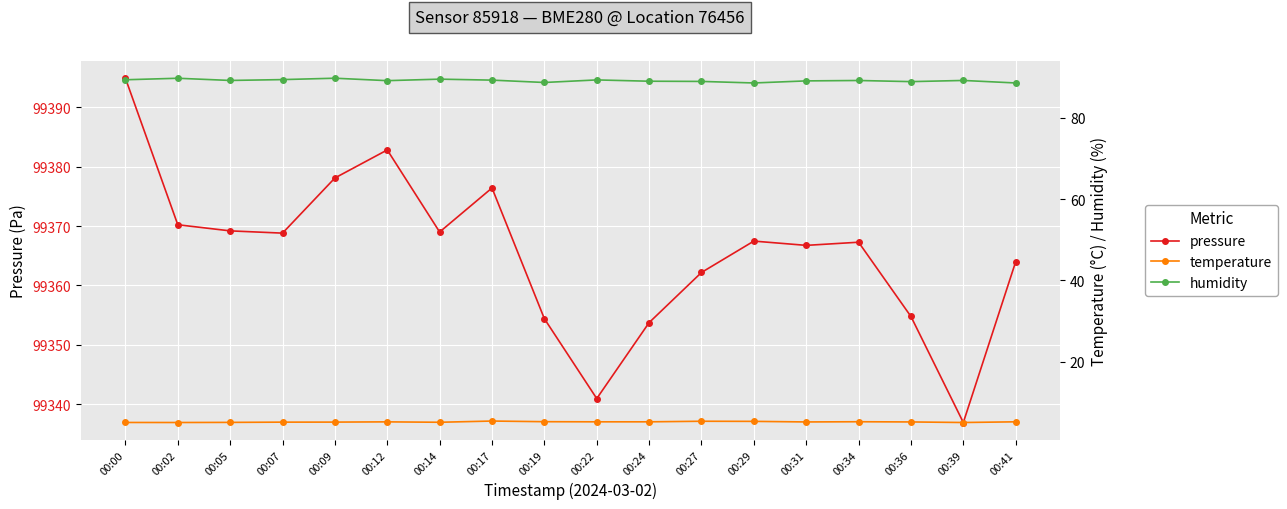

Which series changed the most between 00:07 and 00:17?

pressure